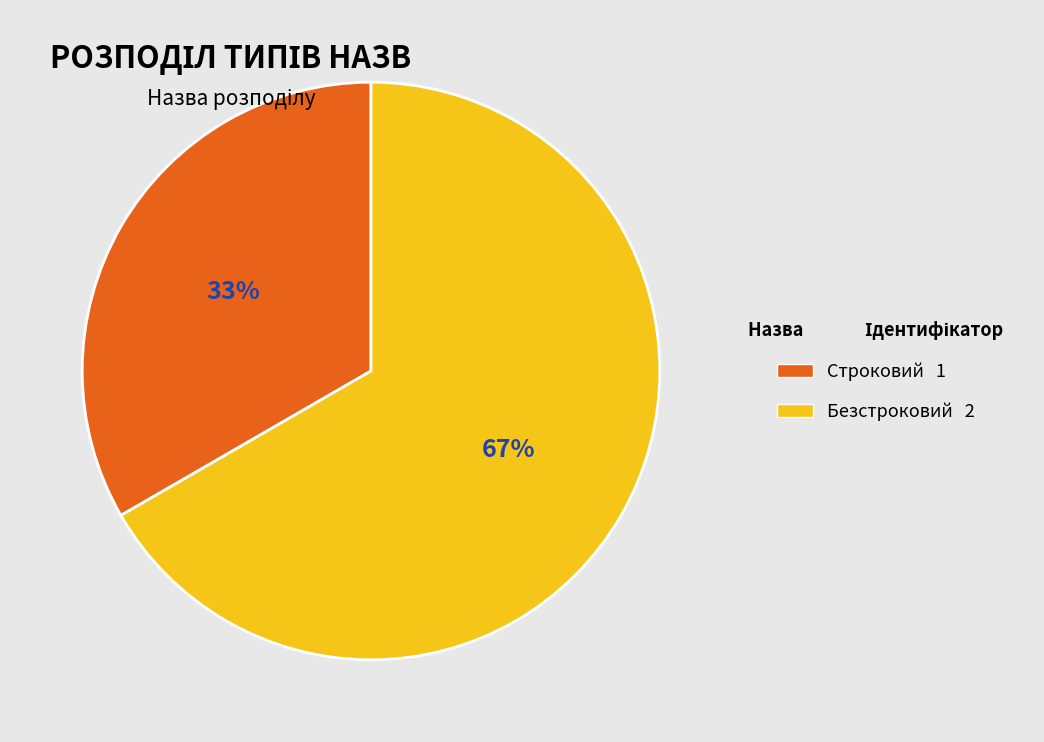

Combined, do Строковий and Безстроковий account for over 50%?

Yes